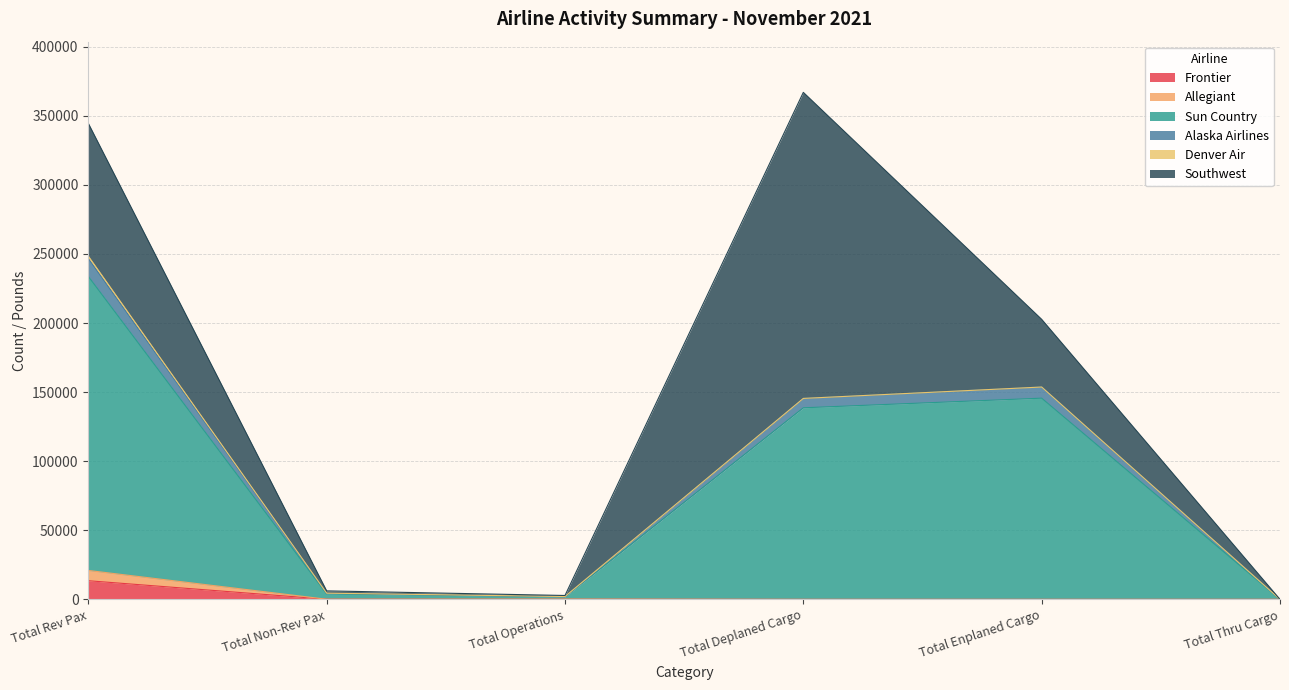

Rank the categories by Alaska Airlines value from highest to lowest.

Total Rev Pax, Total Enplaned Cargo, Total Deplaned Cargo, Total Non-Rev Pax, Total Operations, Total Thru Cargo